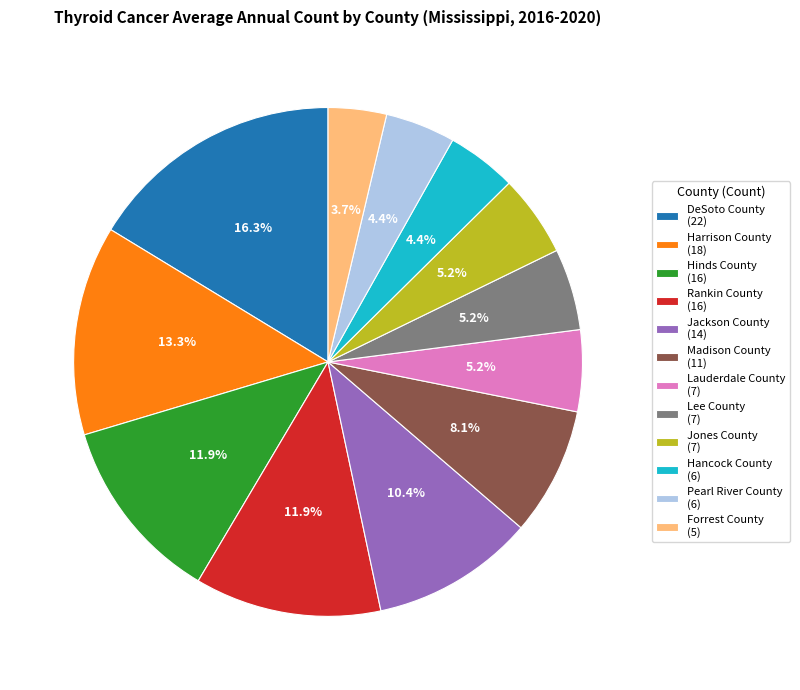

True or false: Harrison County accounts for 13% of the total.

True